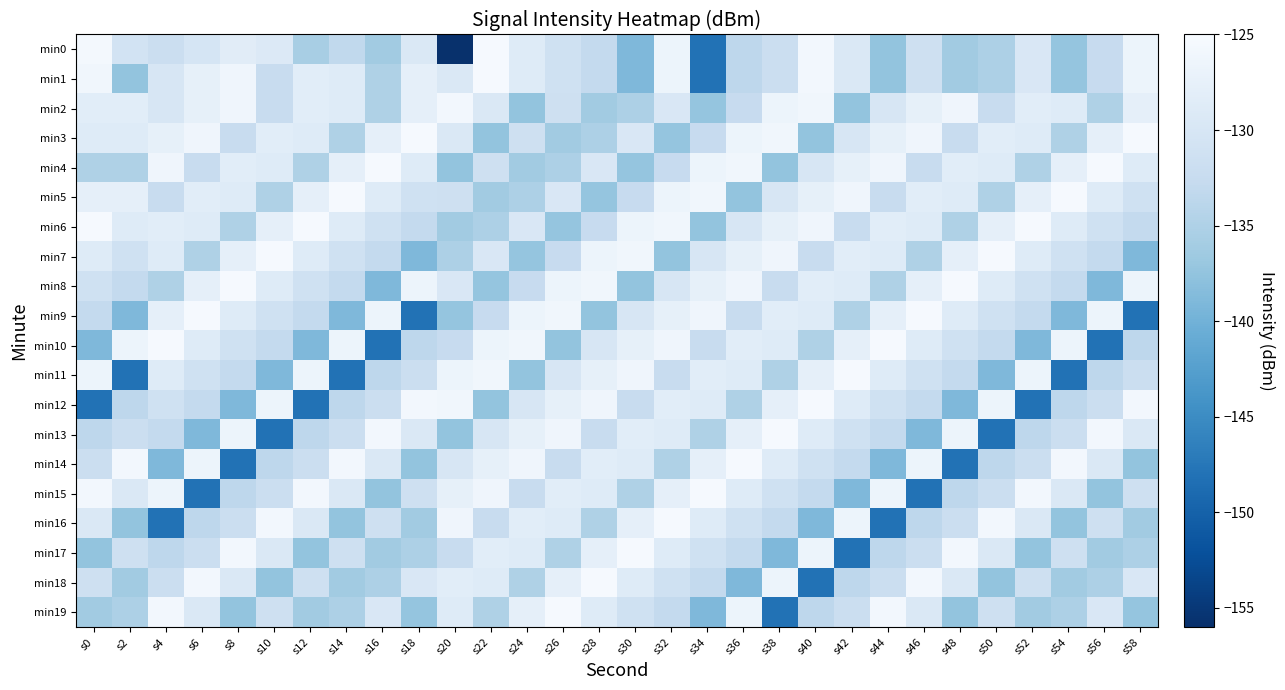

How many distinct data groups are displayed?

20